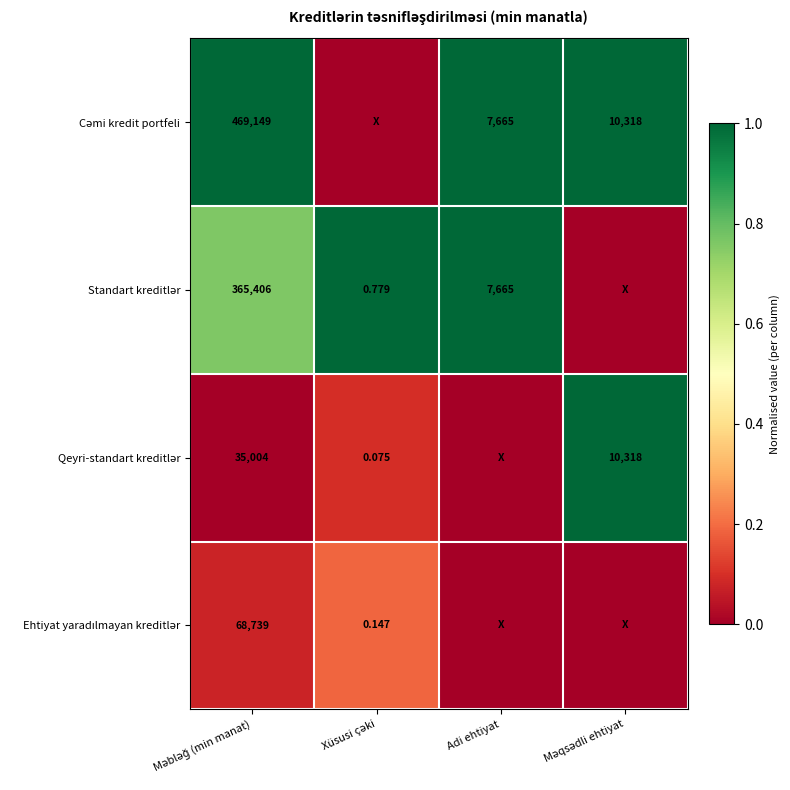

What is the maximum value for Qeyri-standart kreditlər?

1.0